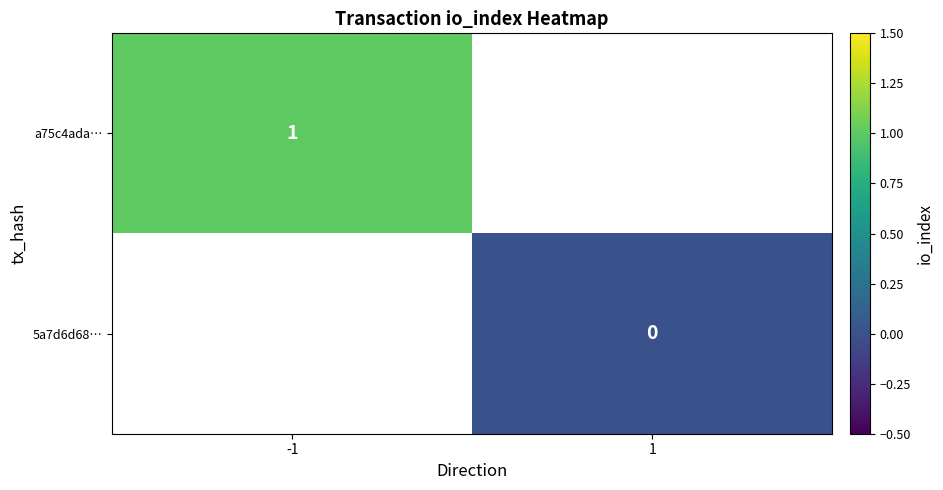

Is the value of a75c4ada… at -1 greater than the value of 5a7d6d68… at 1?

Yes